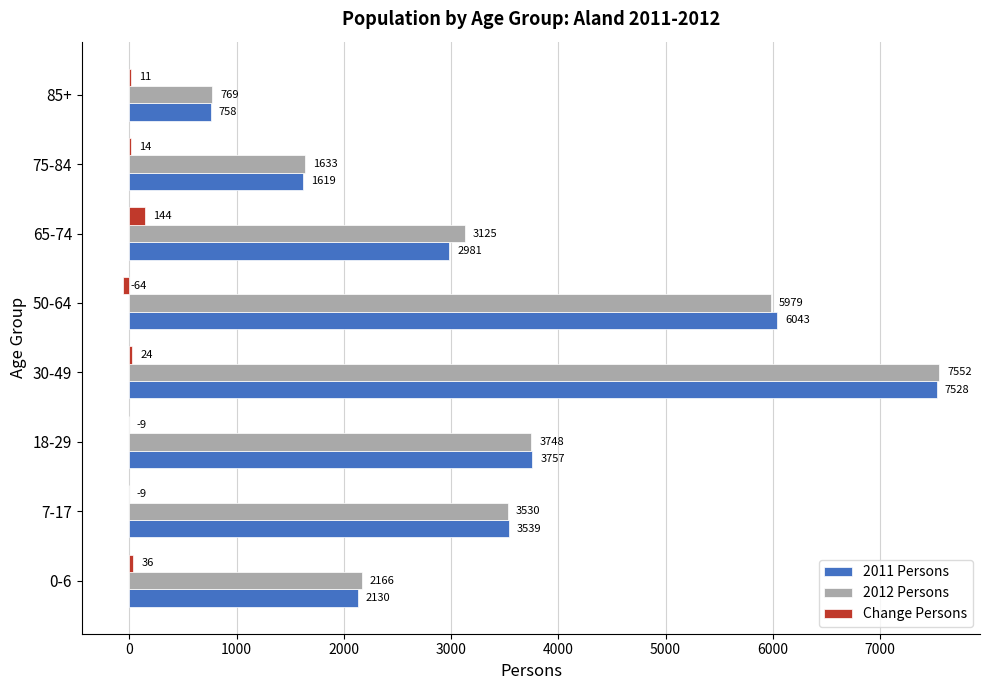

The 2012 Persons series shows 3984 at 30-49. True or false?

False